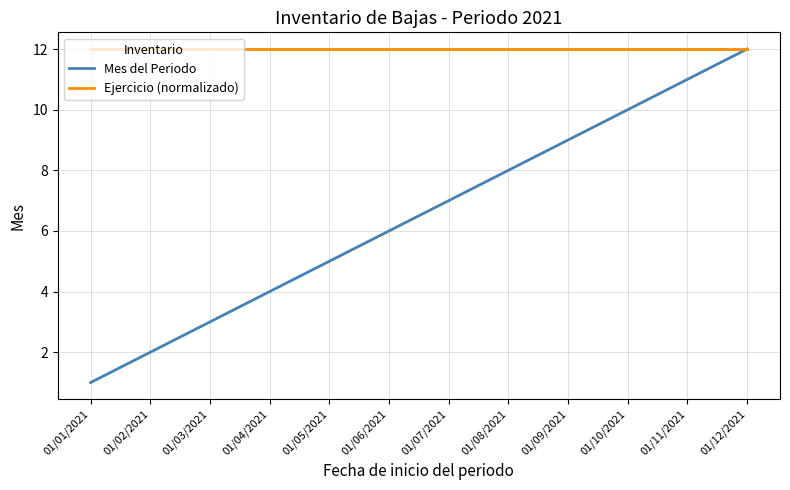

At which category is the sum across all series the highest?

01/12/2021